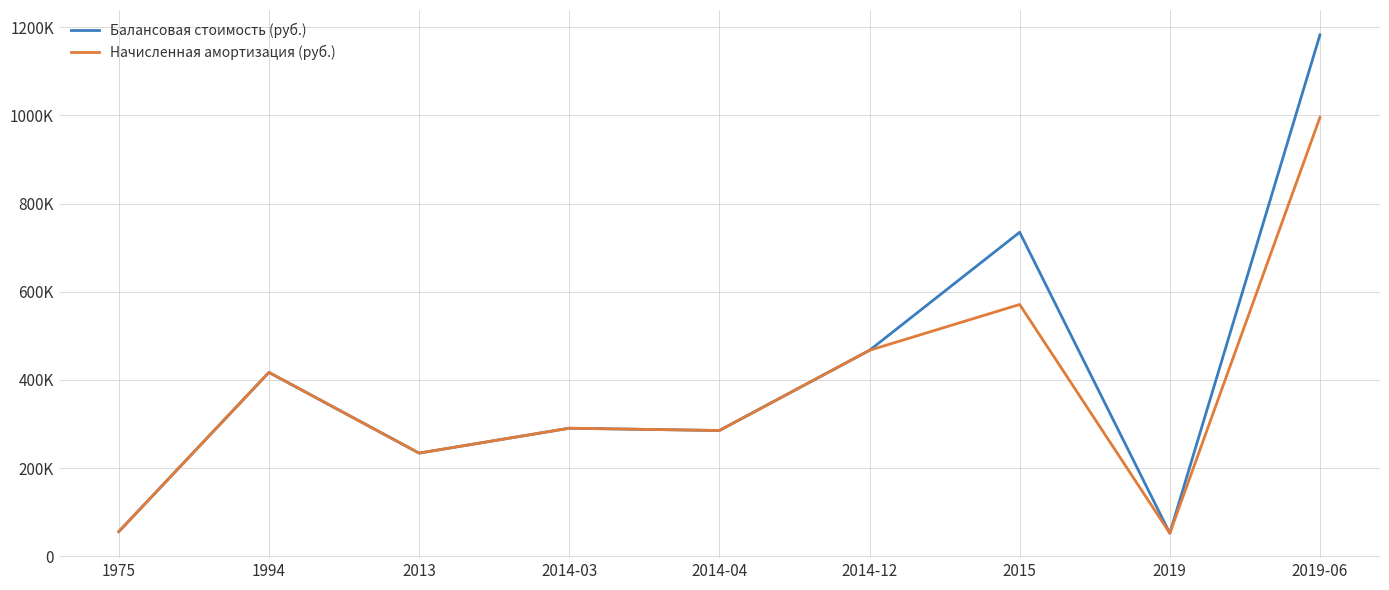

Rank the series by their average value, from highest to lowest.

Балансовая стоимость (руб.), Начисленная амортизация (руб.)